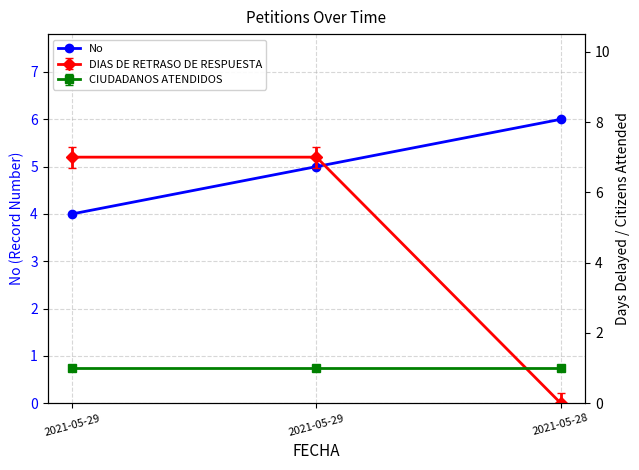

What is the smallest value displayed?

4